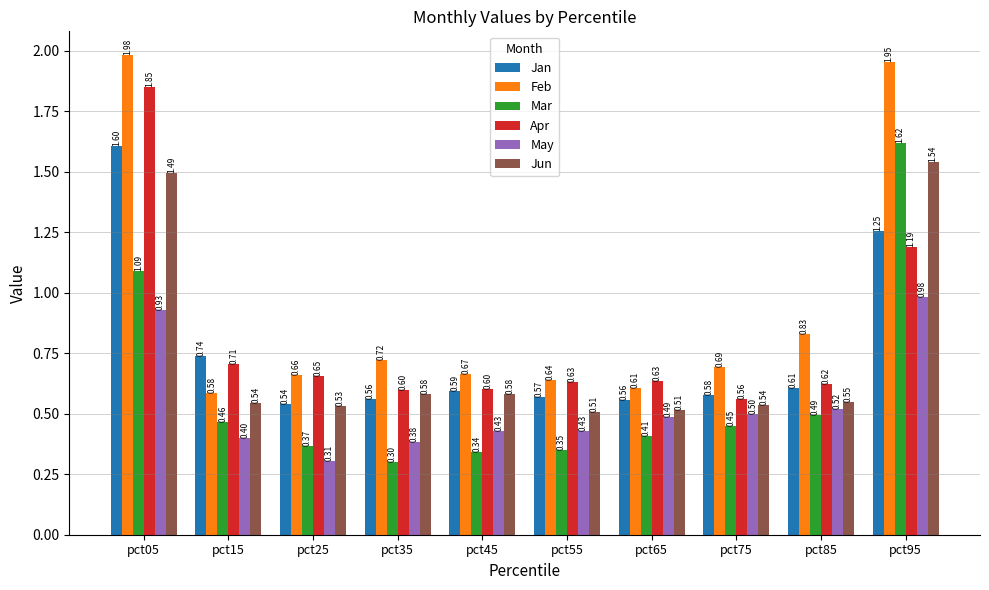

What is the value of the Apr bar at the 6th from the left?

0.6